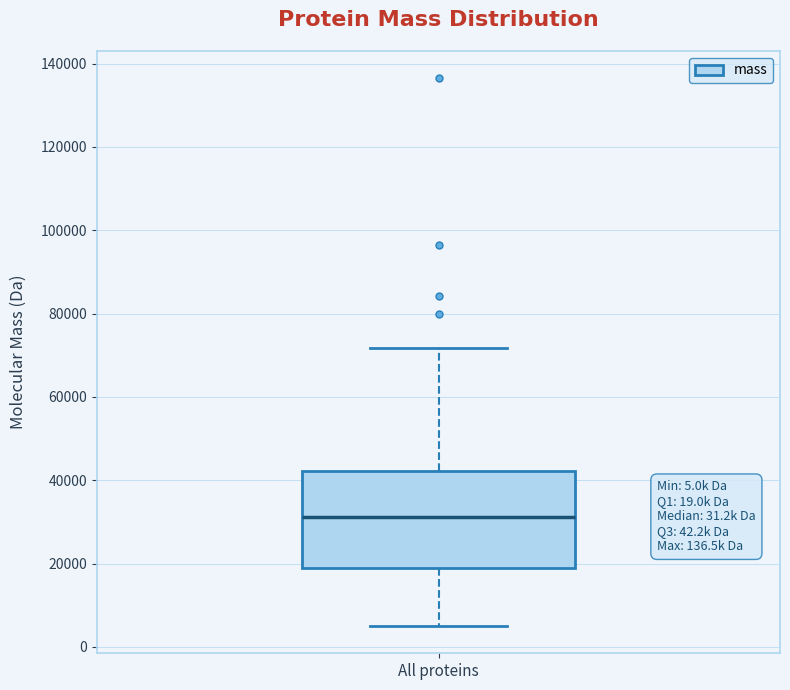

Read this box plot against the y-axis: the position of the median line, the range covered by the box, and the ends of both whiskers. The values are not printed on the chart, so give them approximately, as read against the axis.

median 32000, box 18000 to 42000, whiskers 6000 to 72000